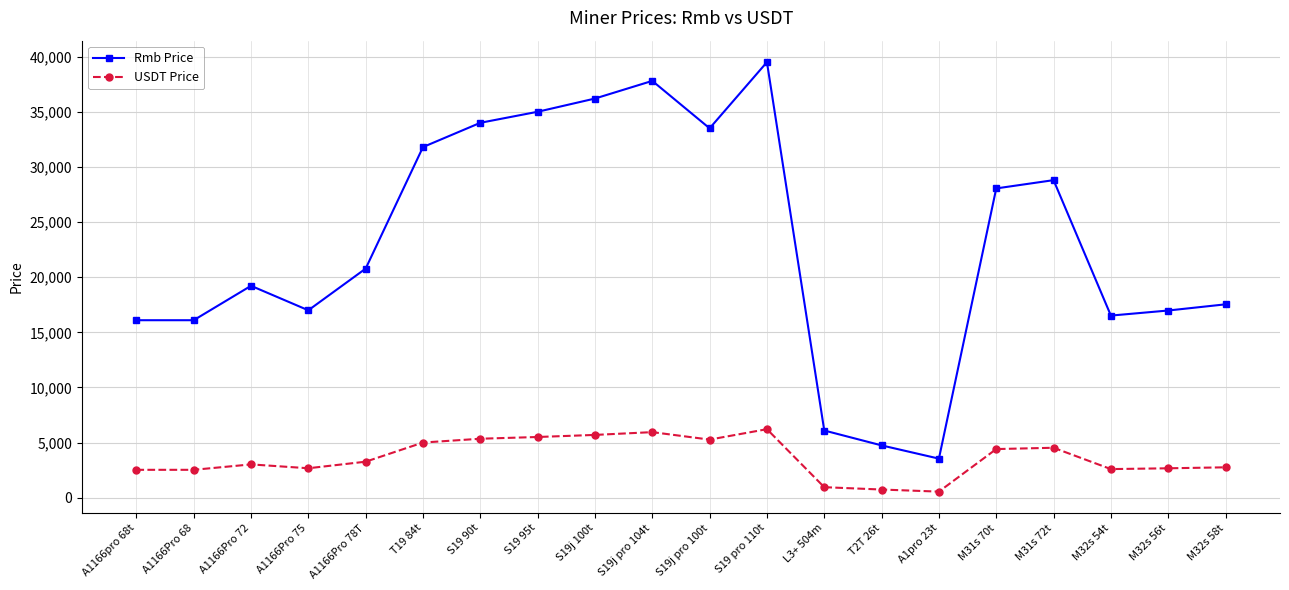

Between A1166Pro 72 and S19 pro 110t, which series saw the biggest shift?

Rmb Price